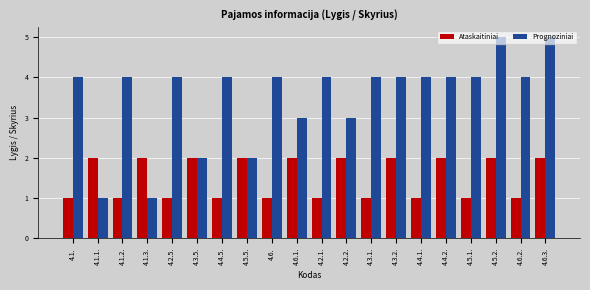

Reading right to left, extract all data points from this chart.

Ataskaitiniai: 2	1	2	1	2	1	2	1	2	1	2	1	2	1	2	1	2	1	2	1
Prognoziniai: 5	4	5	4	4	4	4	4	3	4	3	4	2	4	2	4	1	4	1	4